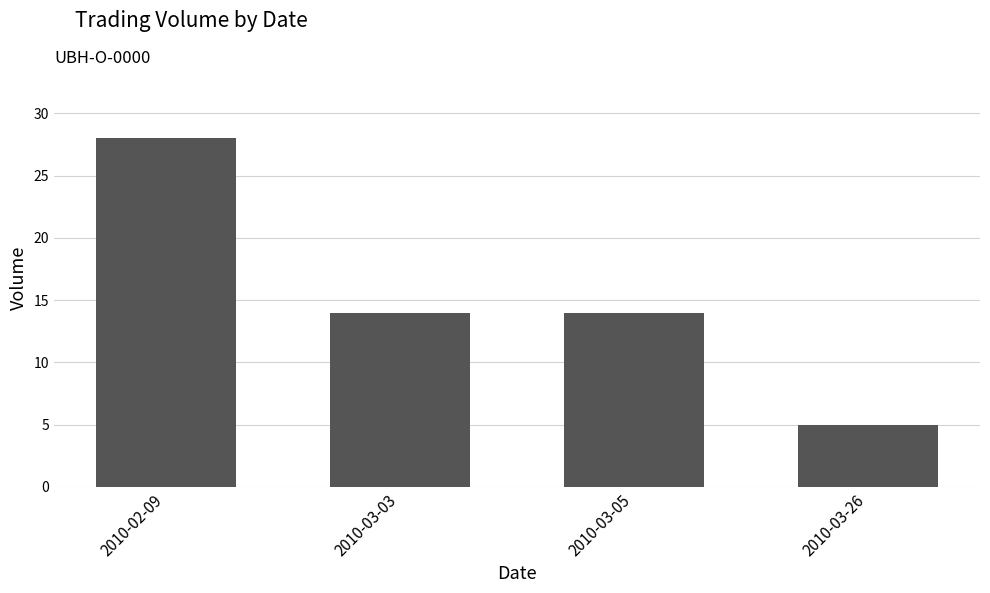

Approximately how many times larger is the value at 2010-03-05 compared to 2010-02-09?

0.5